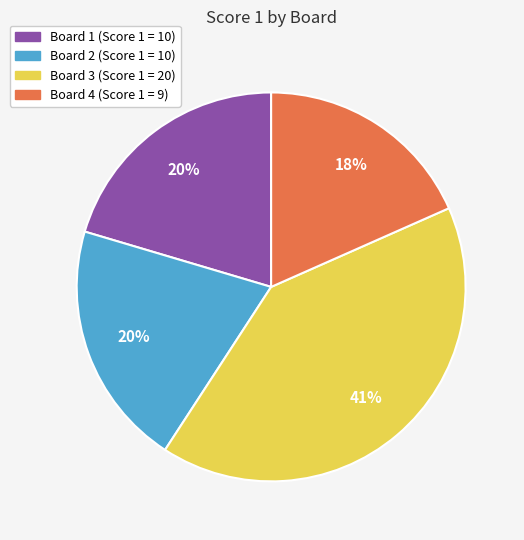

Between Board 4 (Score 1 = 9) and Board 3 (Score 1 = 20), which is larger?

Board 3 (Score 1 = 20)